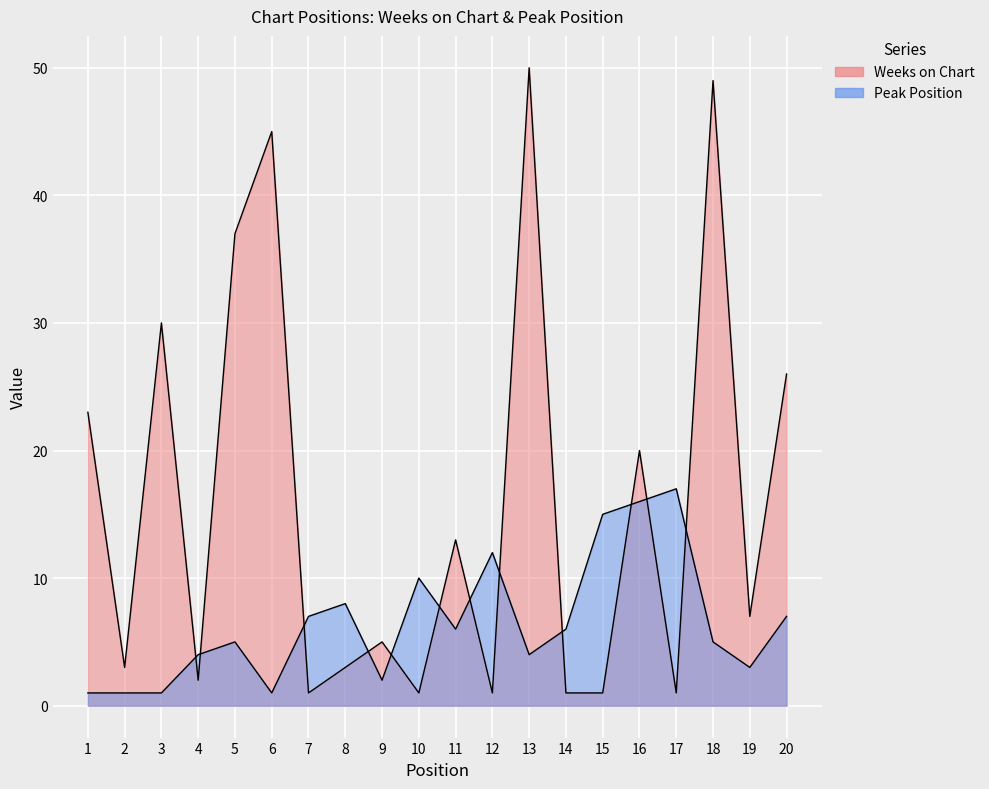

What is the total value across all series at 16?

36